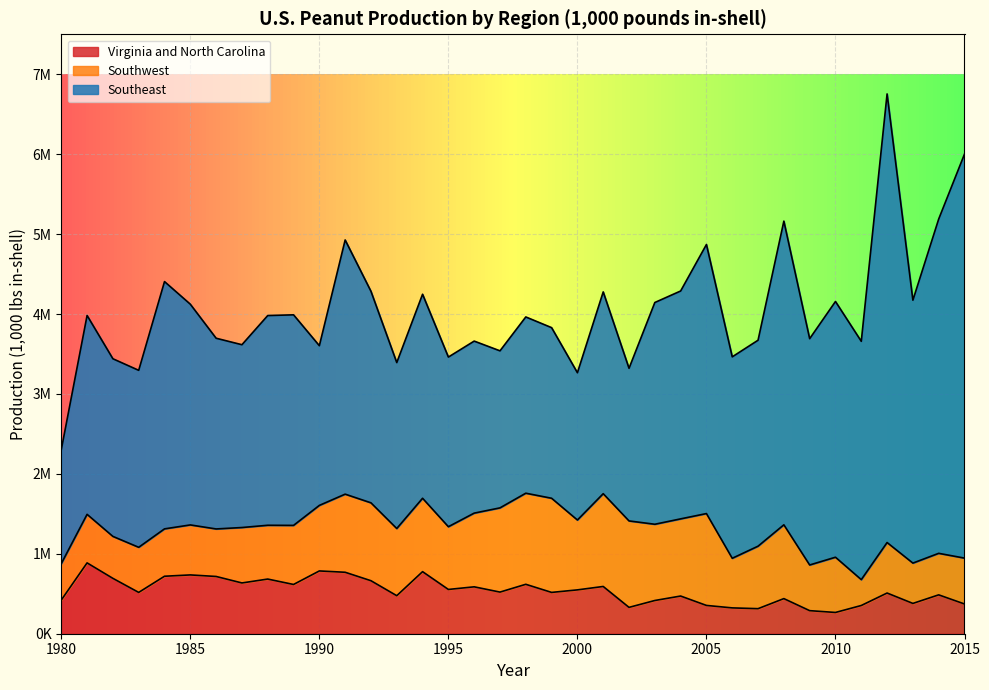

What is the sum of the Virginia and North Carolina values at 1985 and 1991?

1504570